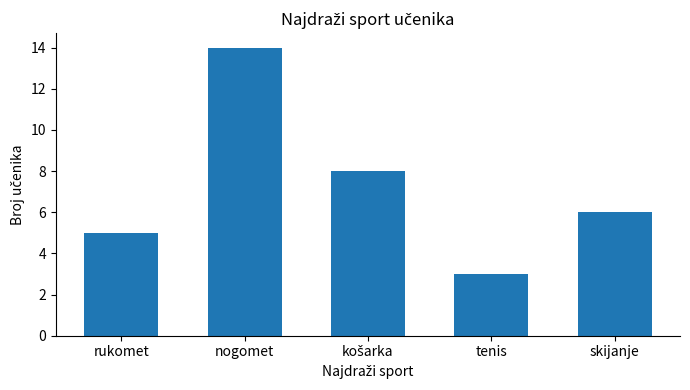

Which label corresponds to the largest value in the chart?

nogomet